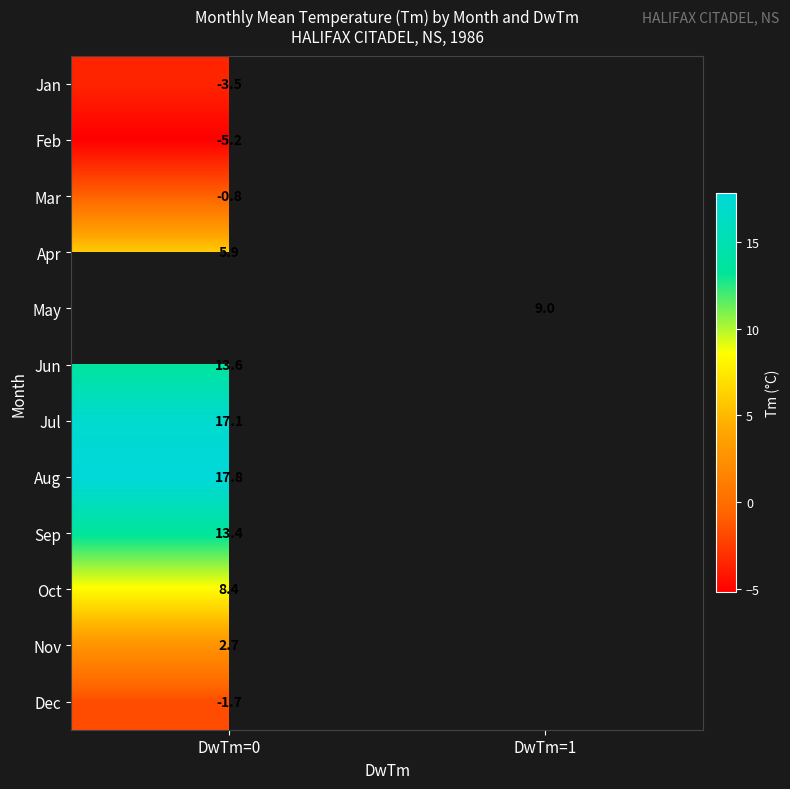

At how many categories does at least one series exceed 9?

1